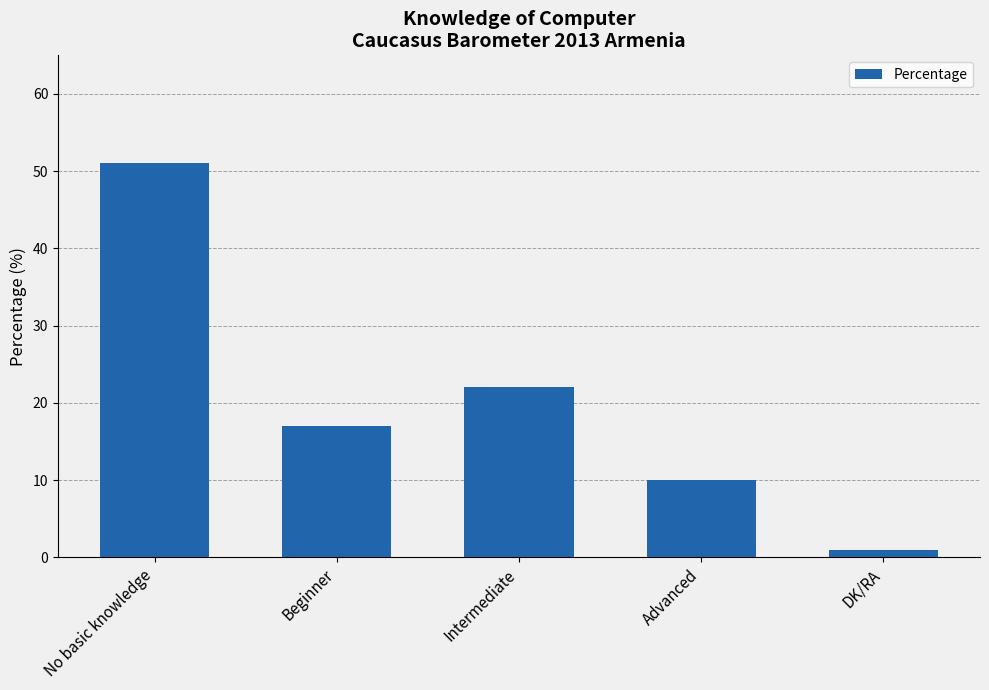

What is the change in value from Advanced to DK/RA?

-9